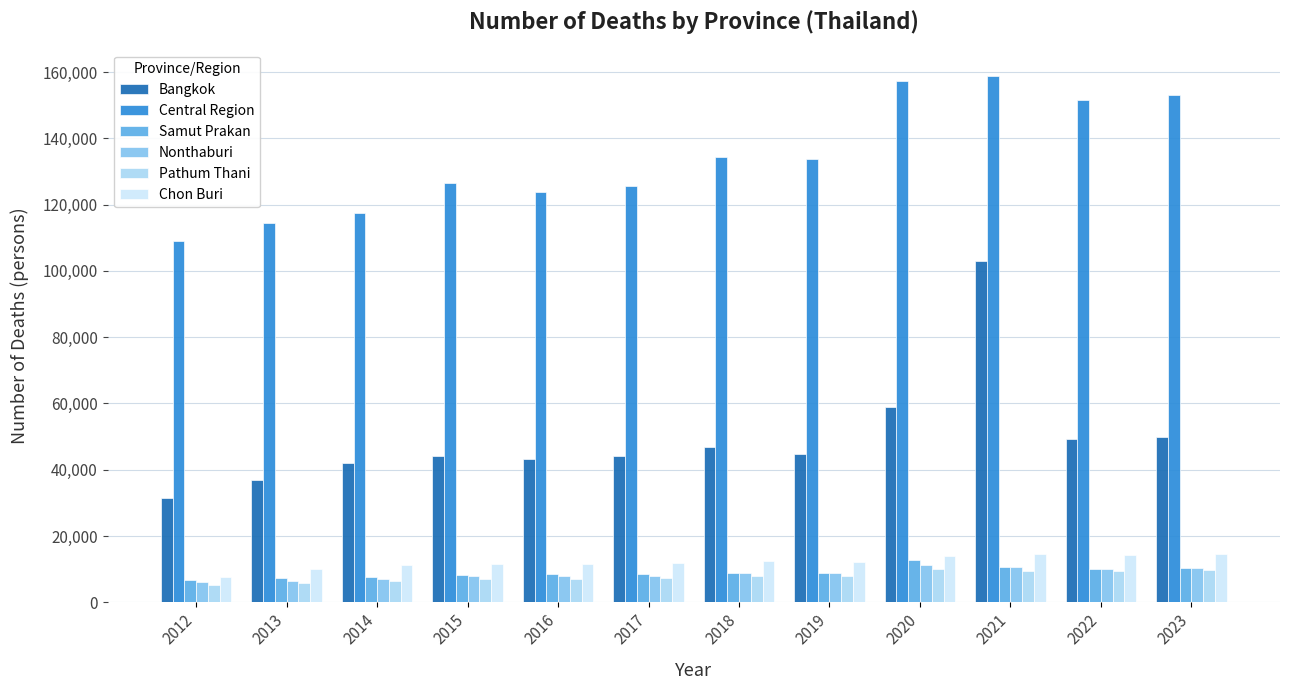

What is the greatest value displayed?

158810